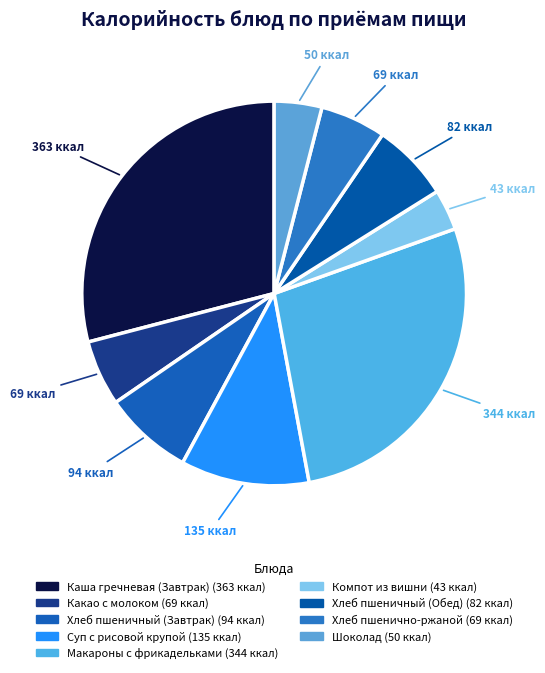

Is there any slice that represents more than half of the pie?

No